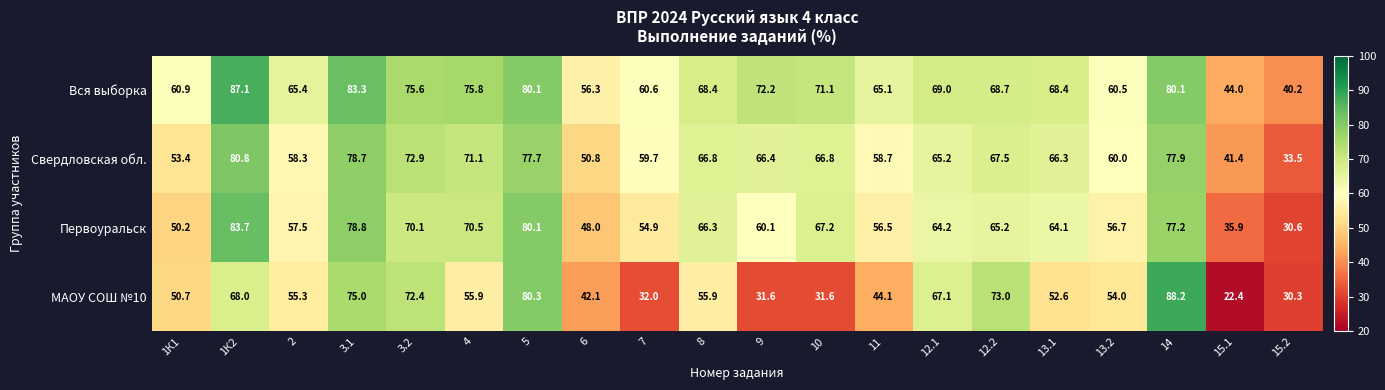

At which label does Свердловская обл. first exceed 66?

1К2